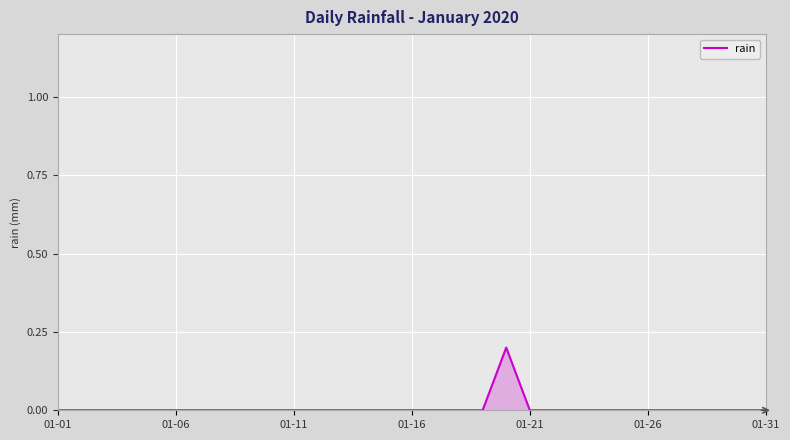

The value at 01-16 is -0.1. True or false?

False